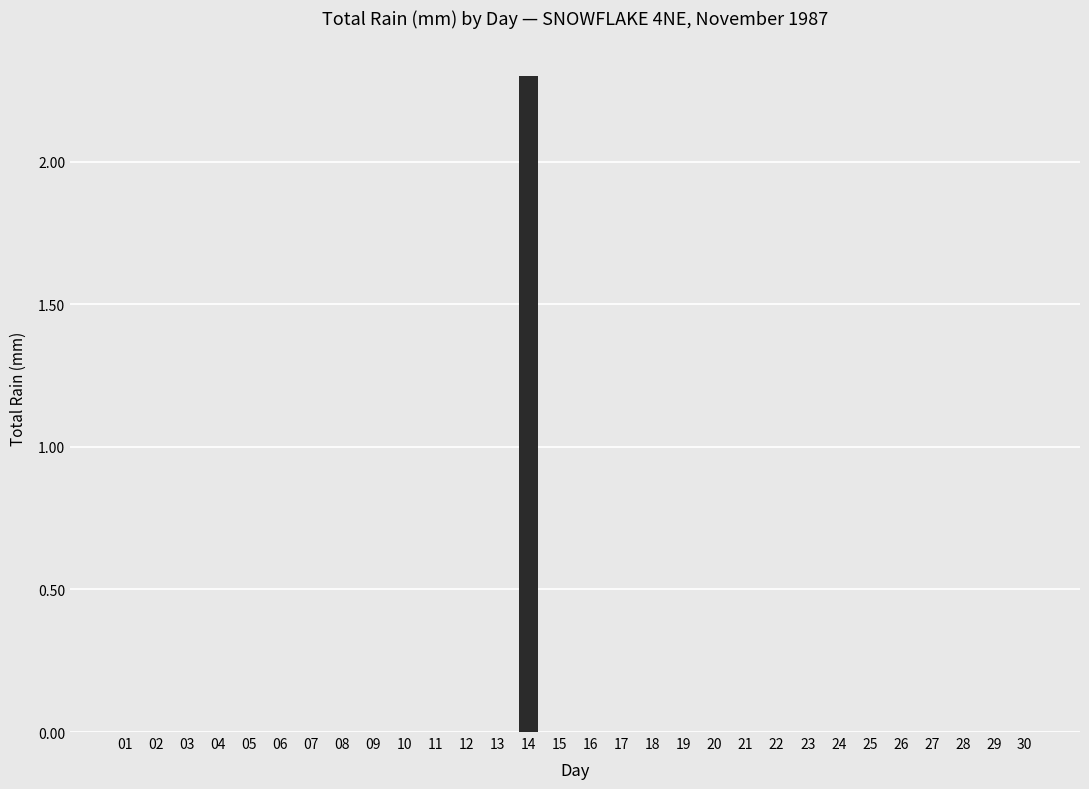

How many categories are shown in the chart?

30